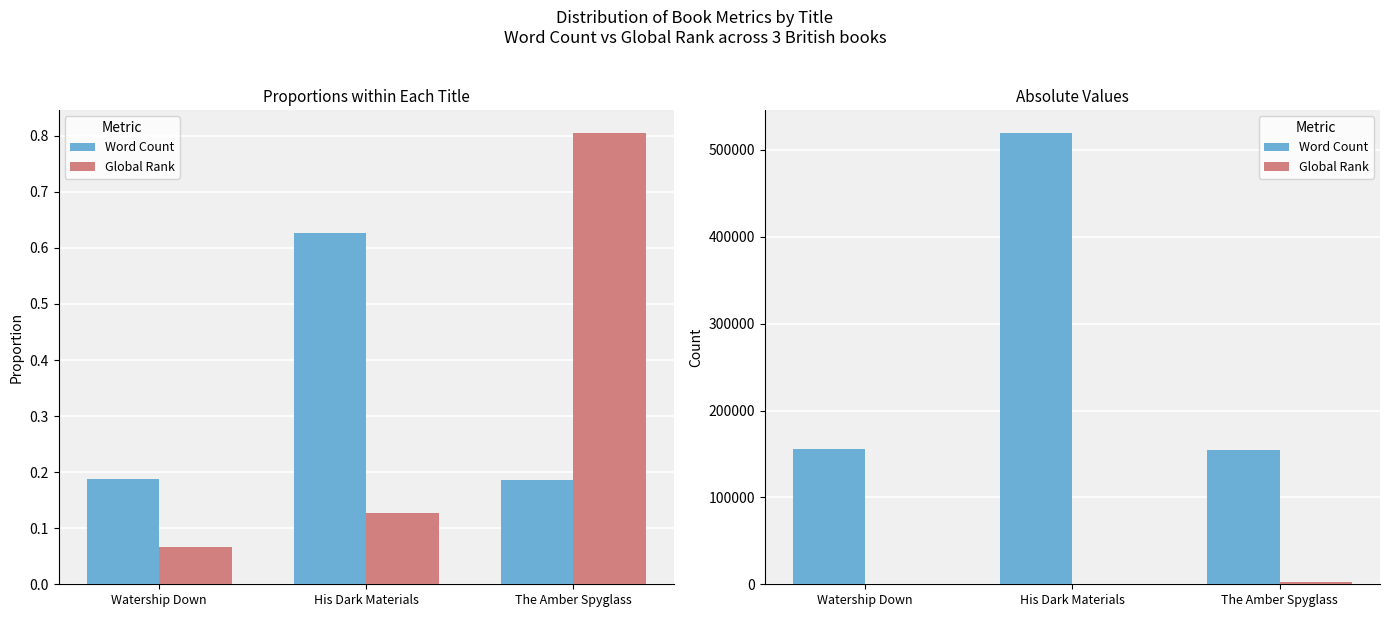

What is the difference between the maximum and minimum values in the Word Count series?

365177